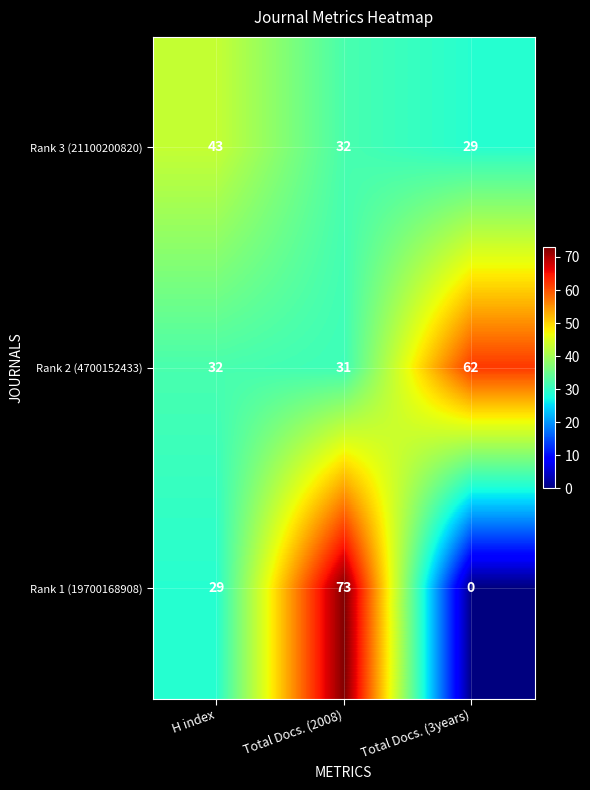

True or false: Rank 1 (19700168908) has a value of -40 at Total Docs. (3years).

False